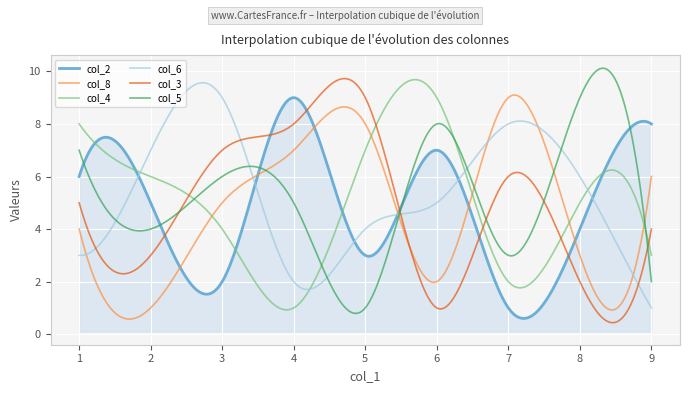

What is the greatest value displayed?

10.1